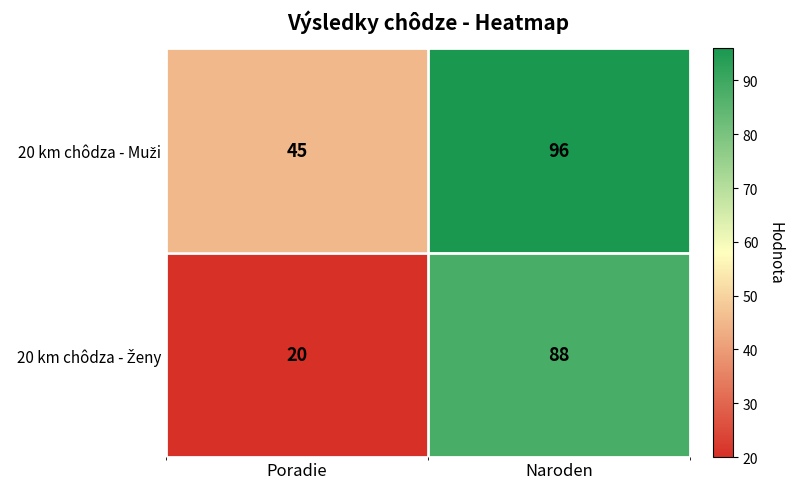

Which label corresponds to the smallest value in the chart?

Poradie